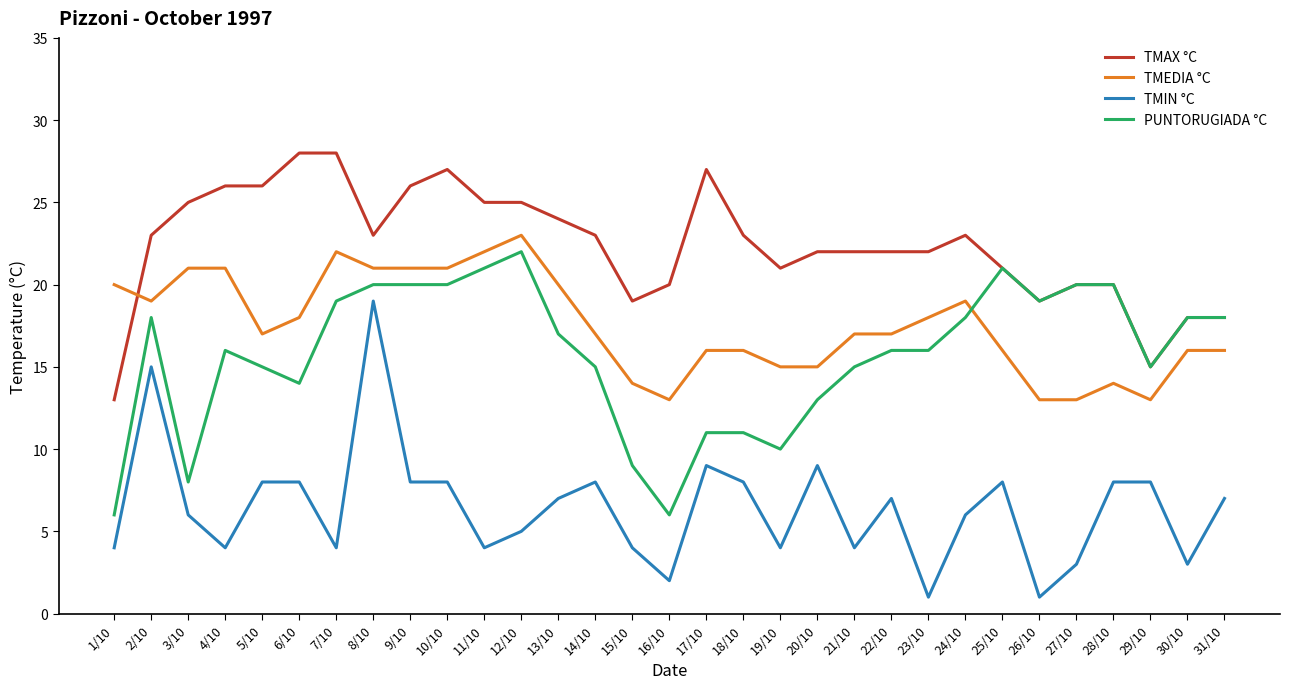

What is the spread (max minus min) of values at 14/10?

15